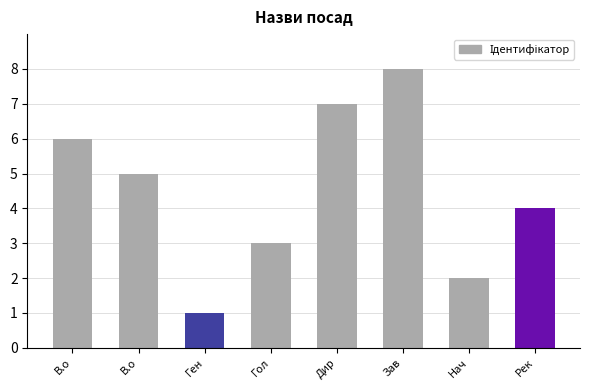

Reading right to left, extract all data points from this chart.

4	2	8	7	3	1	5	6